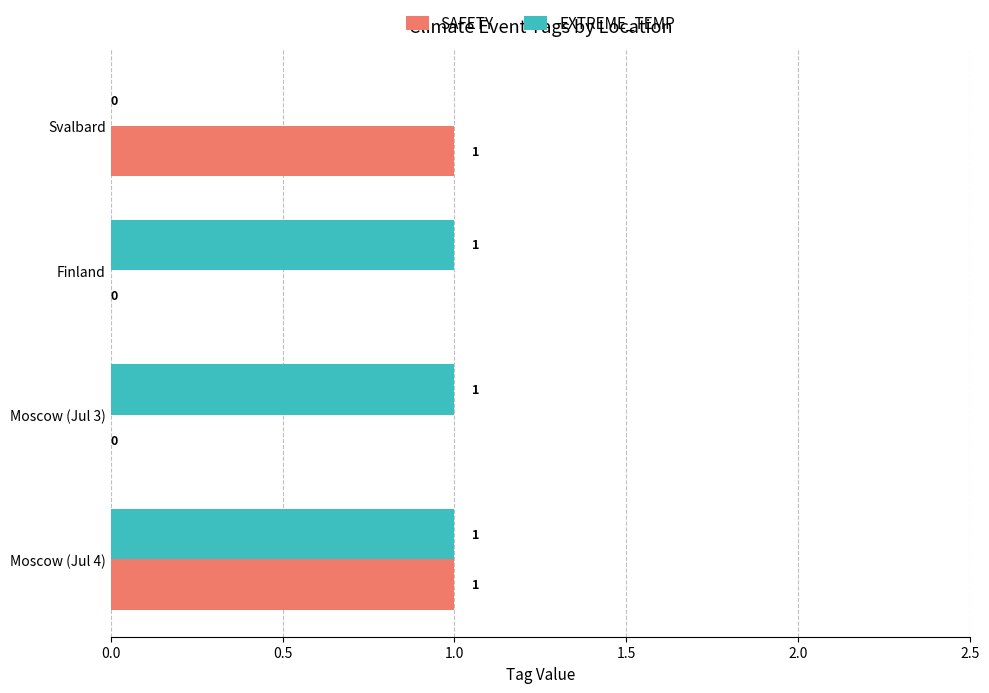

The value of EXTREME_TEMP at Moscow (Jul 4) is 1.0. True or false?

True